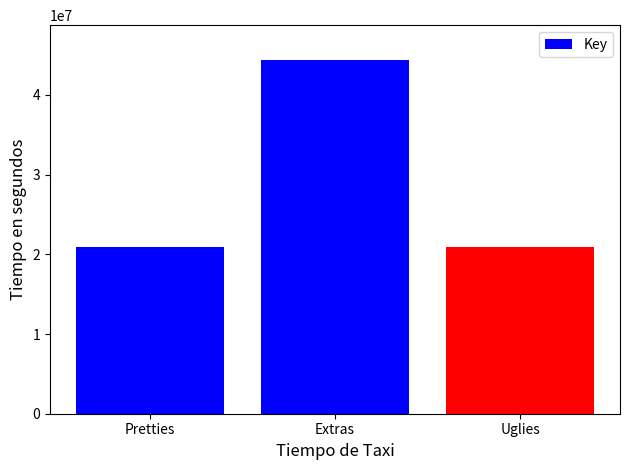

What is the label of the 1st bar from the right?

Uglies